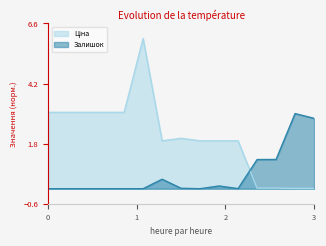

The Залишок series shows 0.0 at 0. True or false?

True